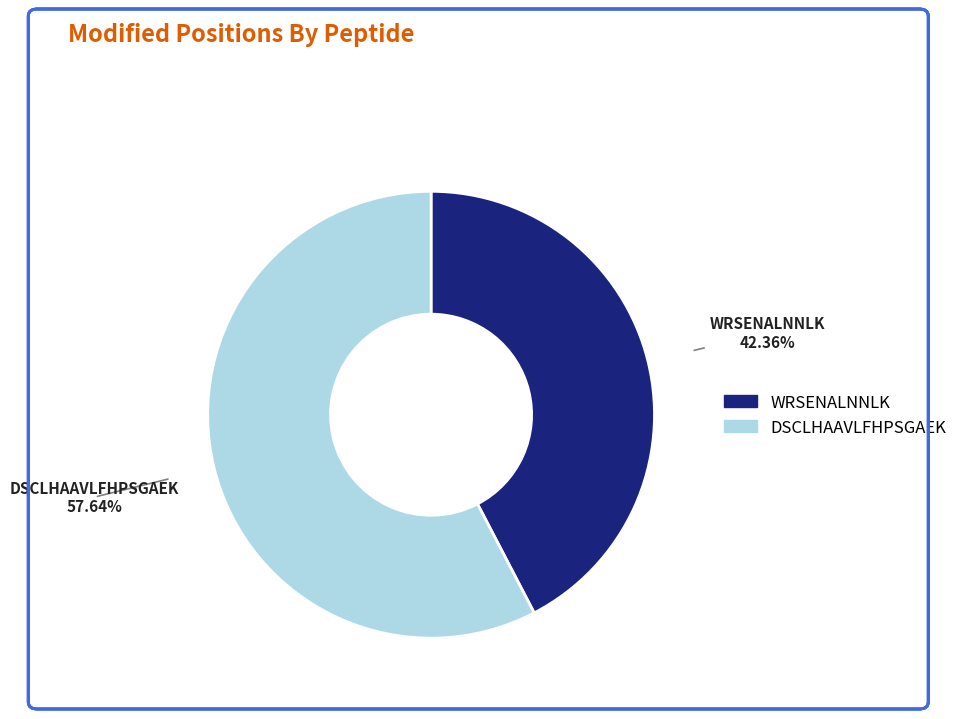

Which has a higher value, WRSENALNNLK or DSCLHAAVLFHPSGAEK?

DSCLHAAVLFHPSGAEK